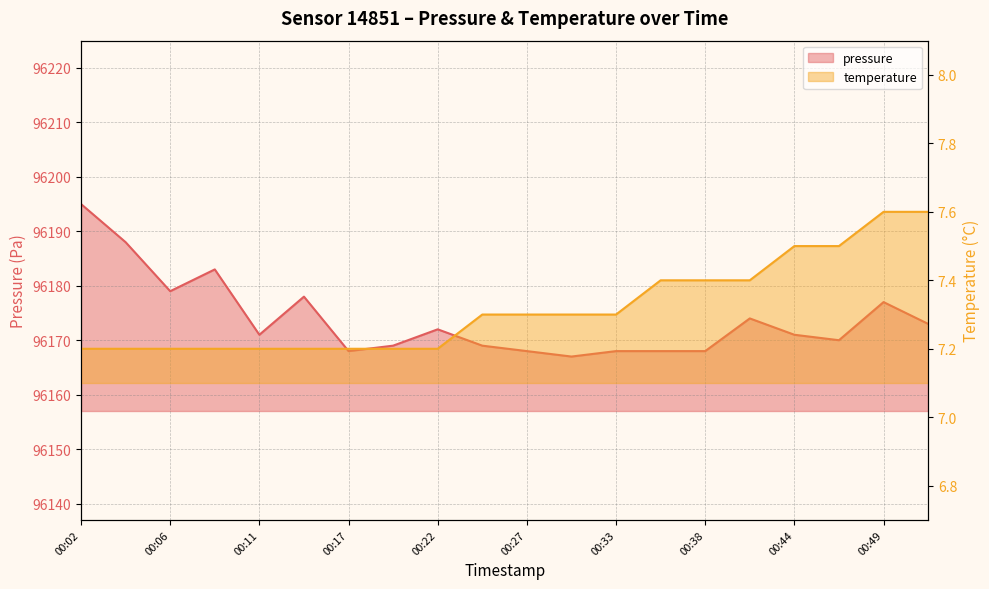

How many data points in pressure are above 96171?

9